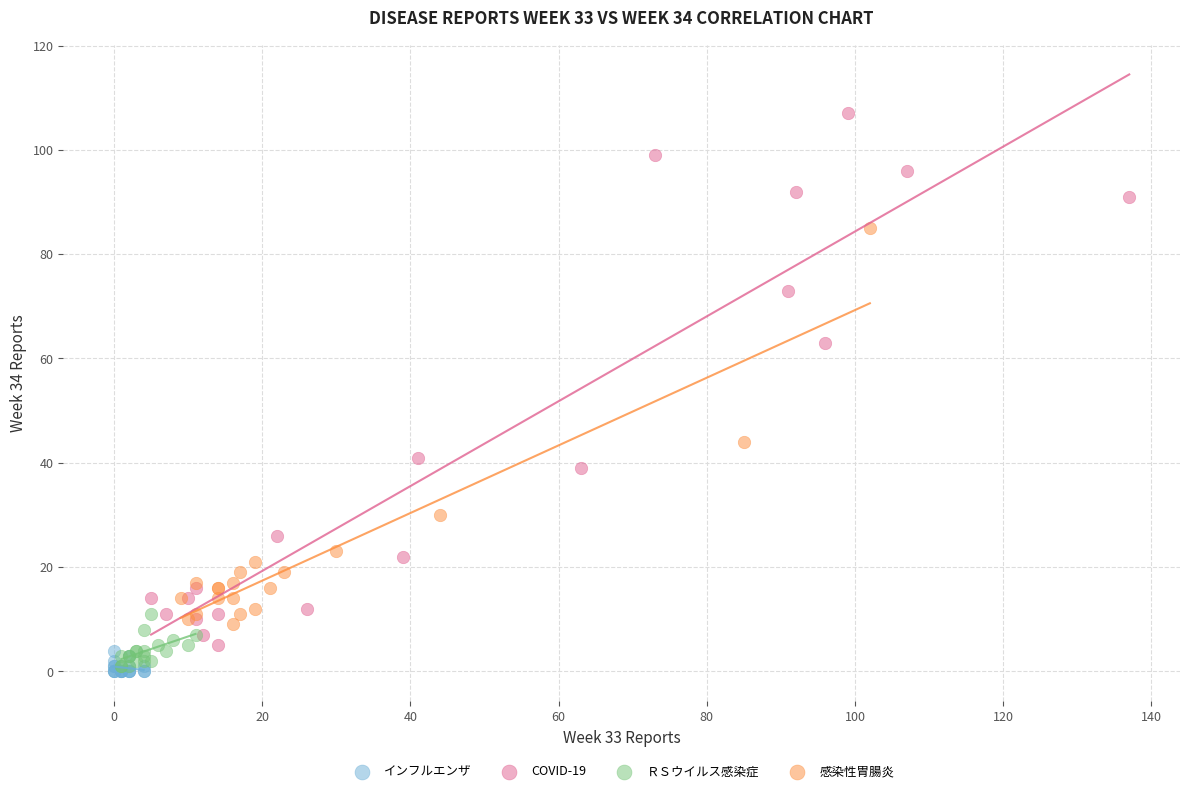

Which series has the widest spread of Y values?

COVID-19